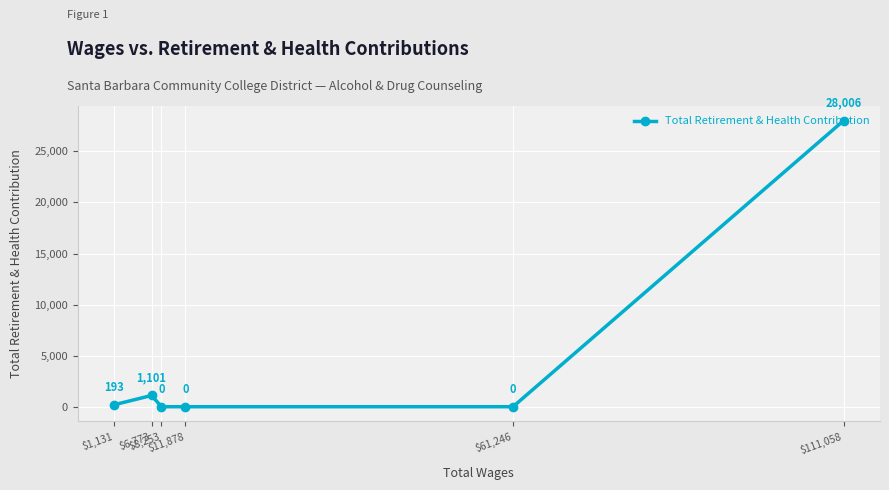

Does the chart have visible grid lines?

Yes